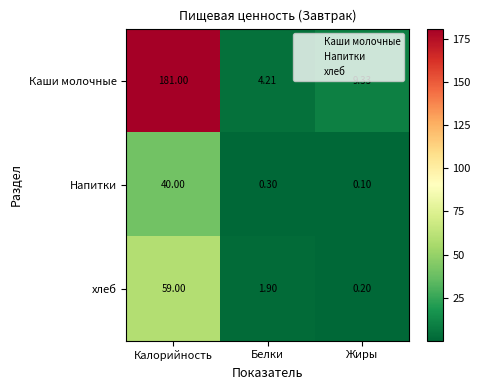

Which label corresponds to the smallest value in the chart?

Жиры